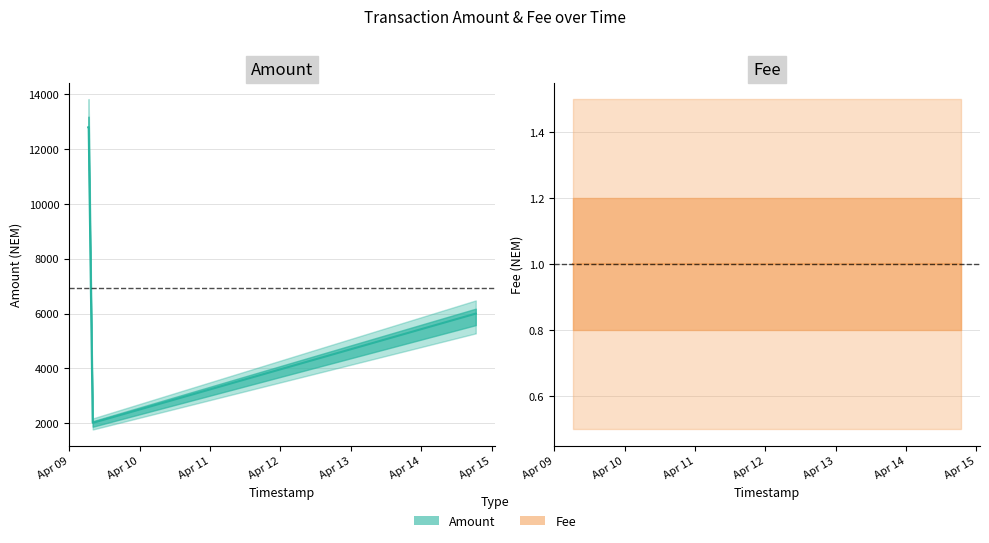

How many lines are shown in the chart?

2